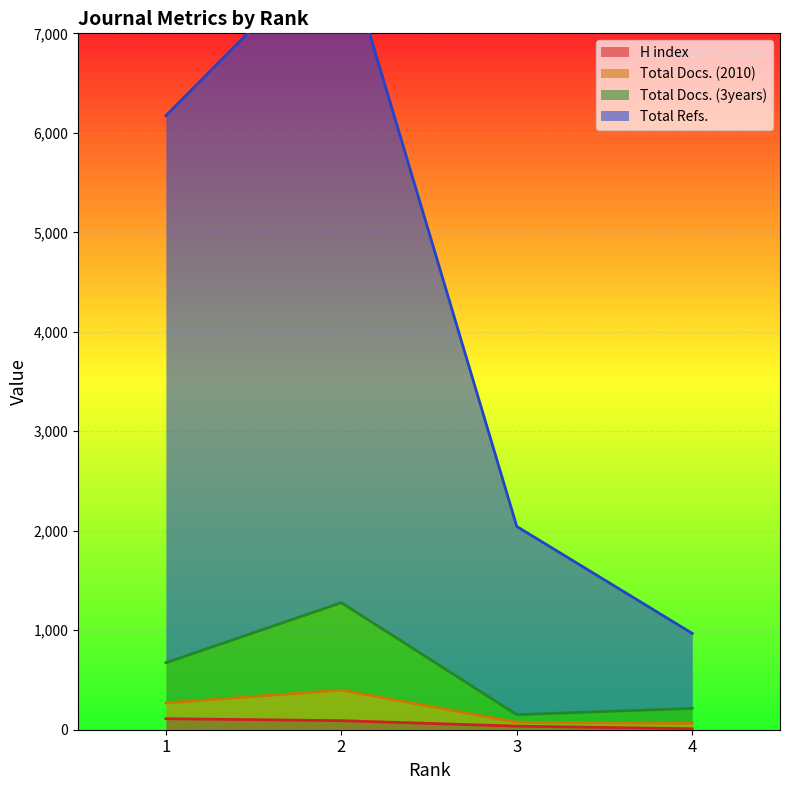

Is it true that Total Docs. (2010) equals 284 at 4?

False